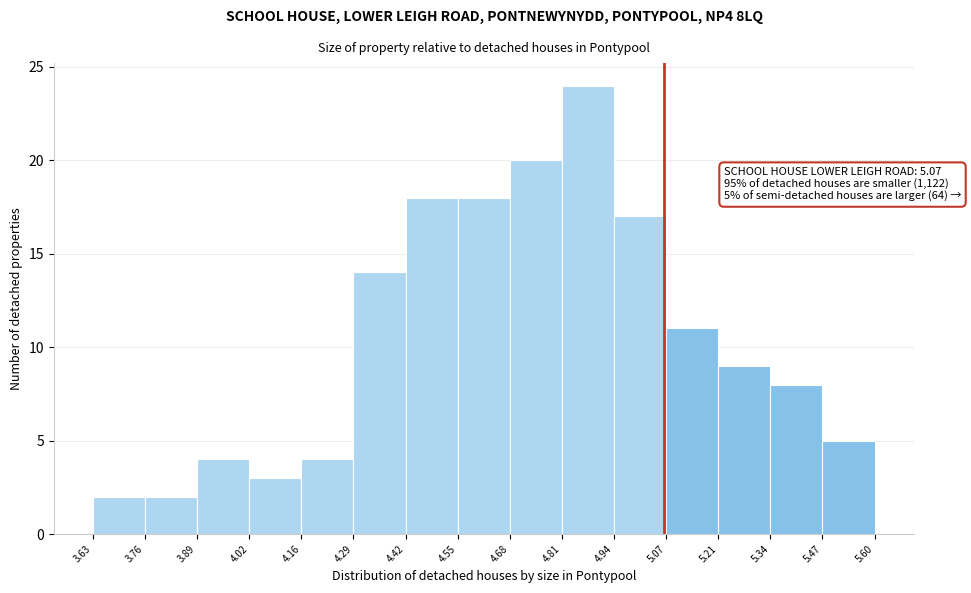

Over which range of the x-axis is the bar tallest?

4.81 to 4.94